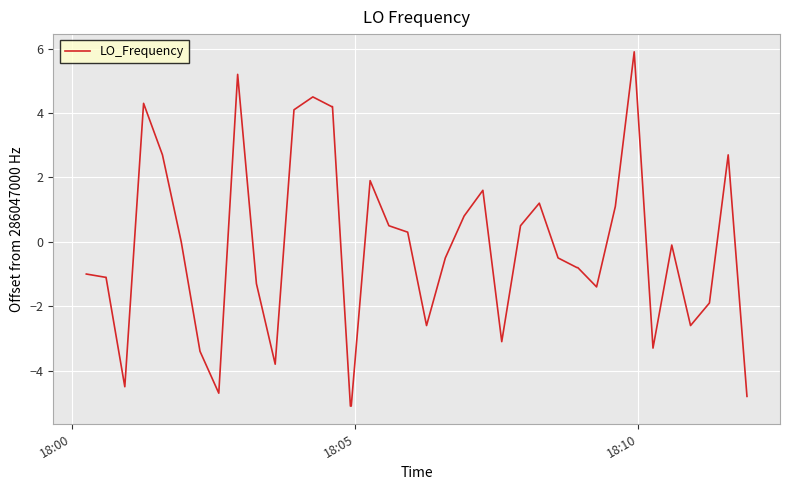

Reading left to right, extract all data points from this chart.

-1.0	-1.1	-1.1	-4.5	4.3	2.7	0.0	-3.4	-4.7	5.2	-1.3	-3.8	4.1	4.5	4.2	4.2	-5.1	-5.1	1.9	0.5	0.3	-2.6	-0.5	0.8	1.6	-3.1	0.5	1.2	-0.5	-0.8	-0.8	-1.4	1.1	5.9	-3.3	-0.1	-2.6	-1.9	2.7	-4.8